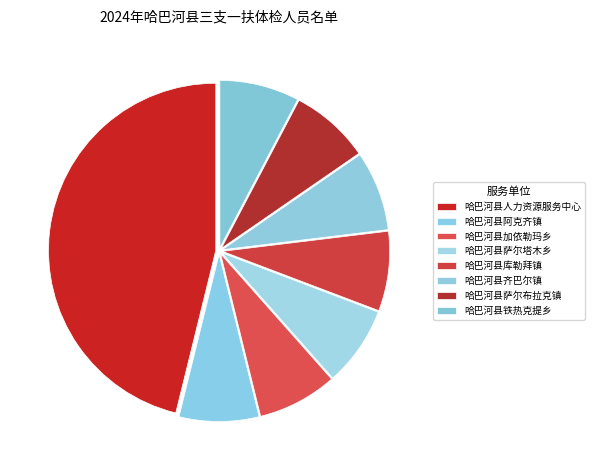

What is the ratio of the value at 哈巴河县萨尔布拉克镇 to the value at 哈巴河县萨尔塔木乡?

1.0